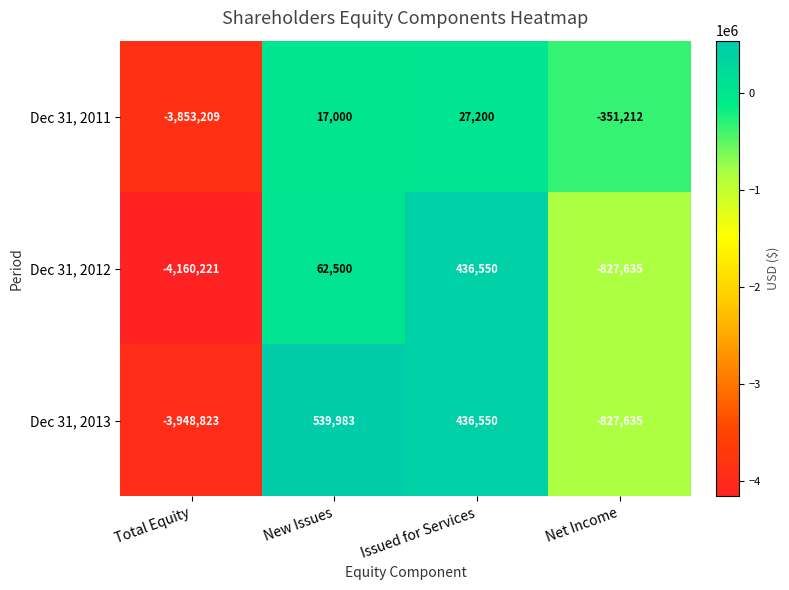

What is the spread (max minus min) of values at Total Equity?

307012